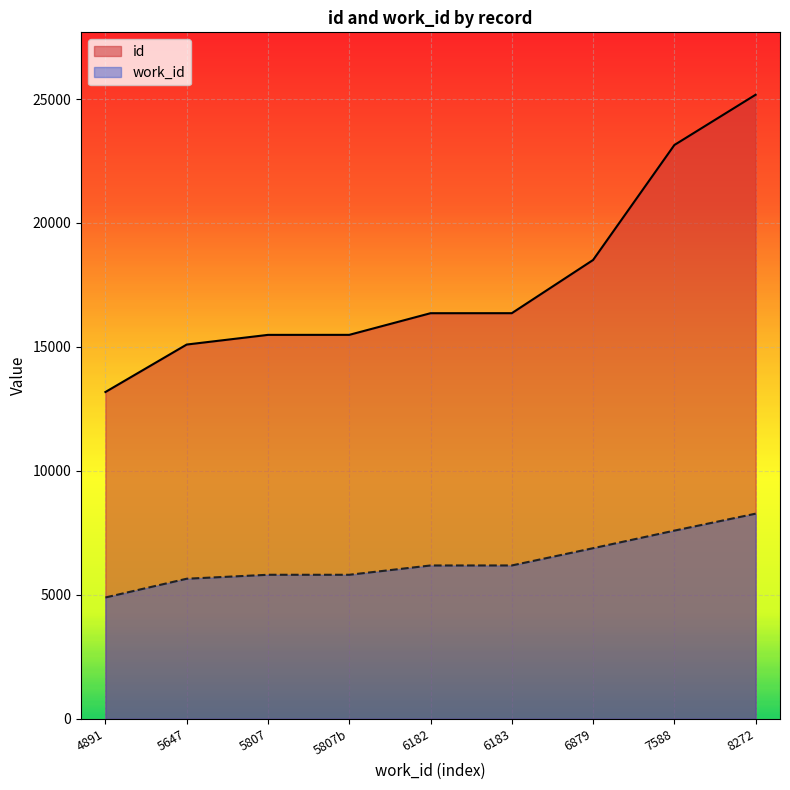

True or false: work_id has more than 1 points higher than both neighbors.

False